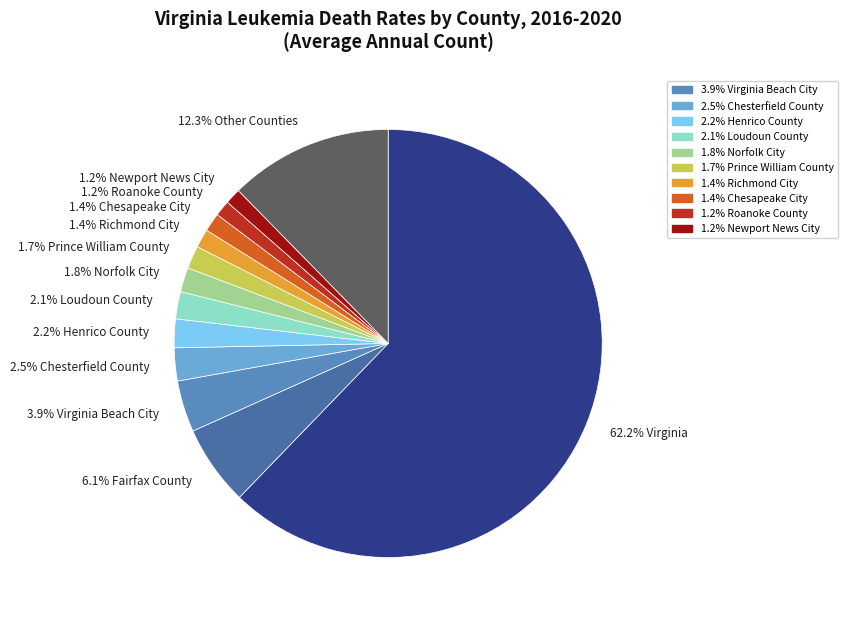

What is the largest slice in the pie chart?

62.2% Virginia